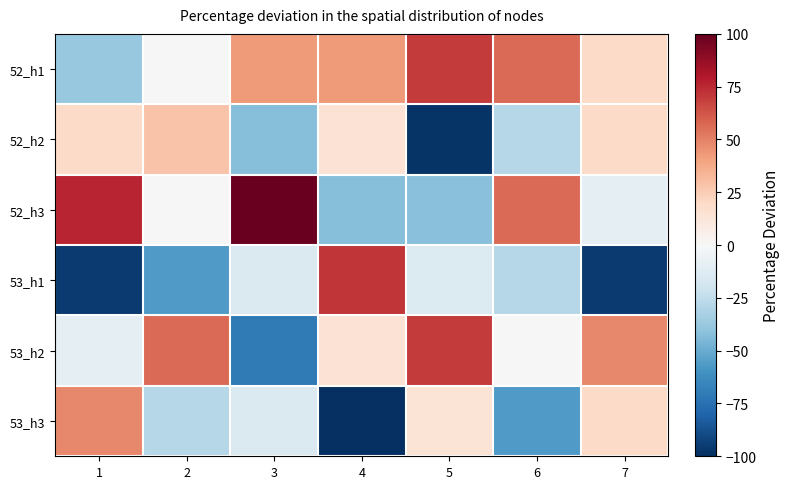

Which series has the largest range (max minus min)?

53_h1